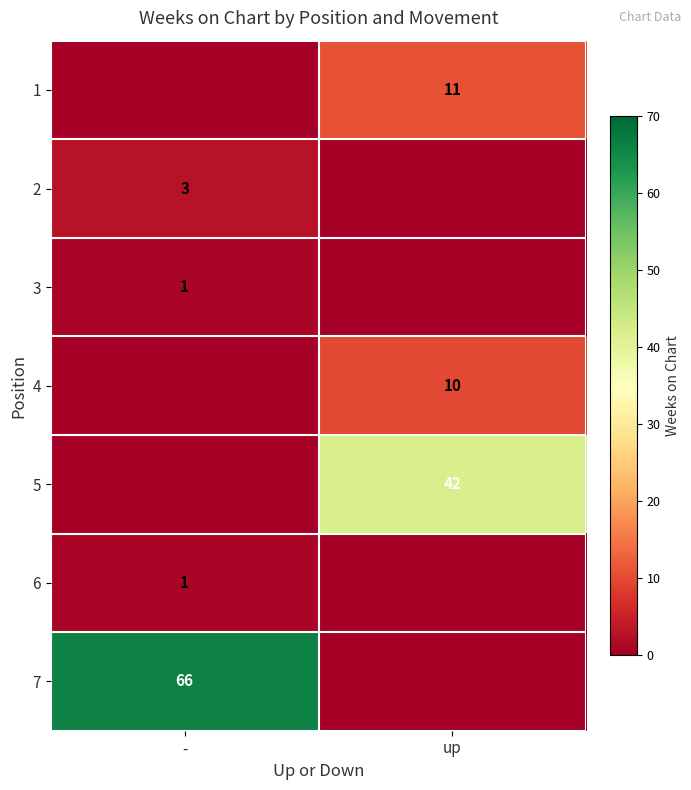

At which category is the sum across all series the highest?

-